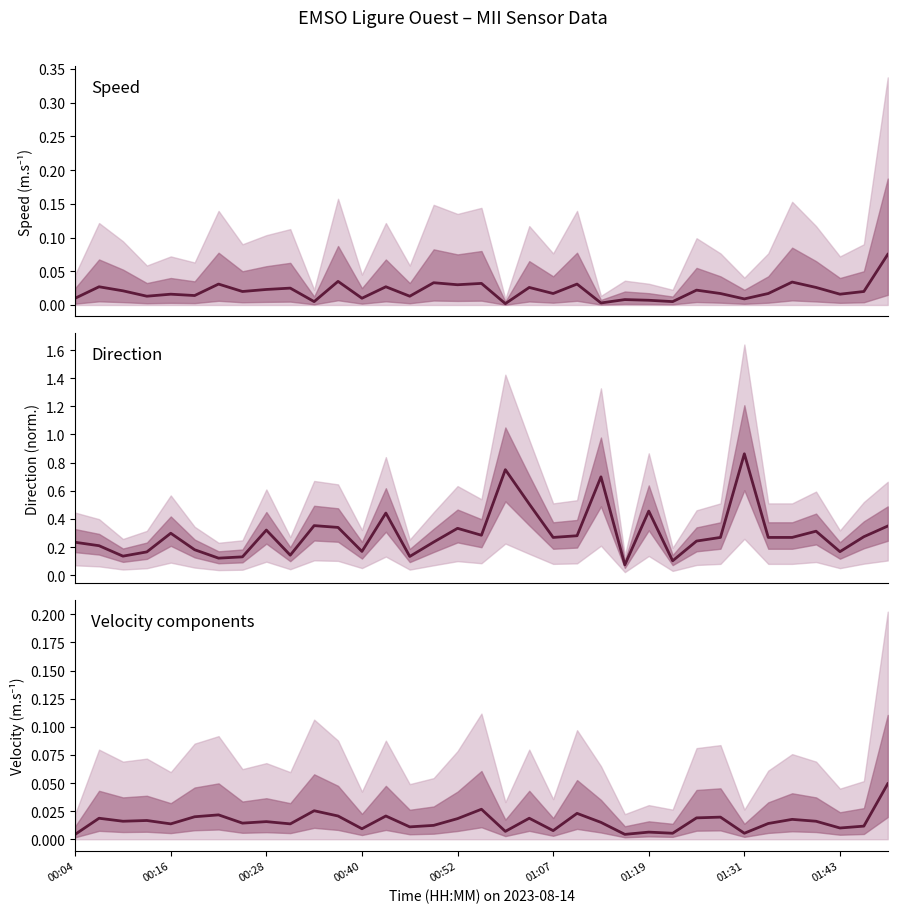

Rank the series at 17 from highest to lowest value.

Direction (norm.), Speed, Avg |velocity|